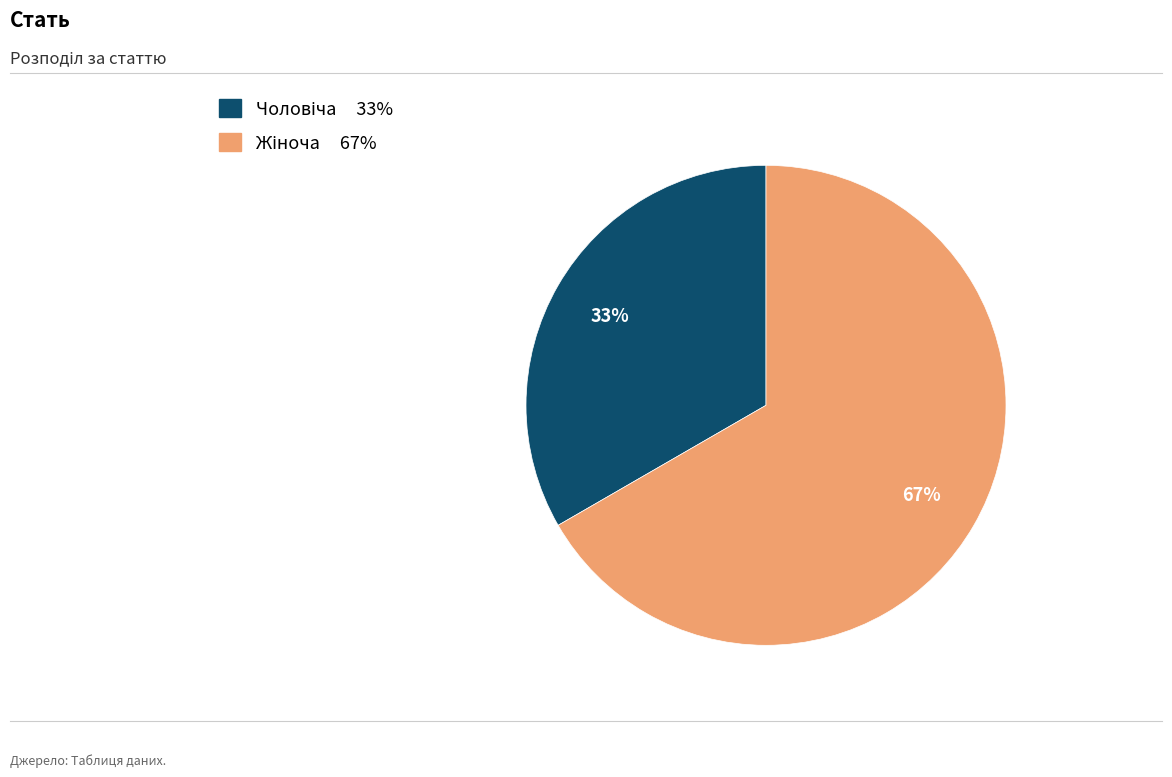

Does any single category account for the majority?

Yes